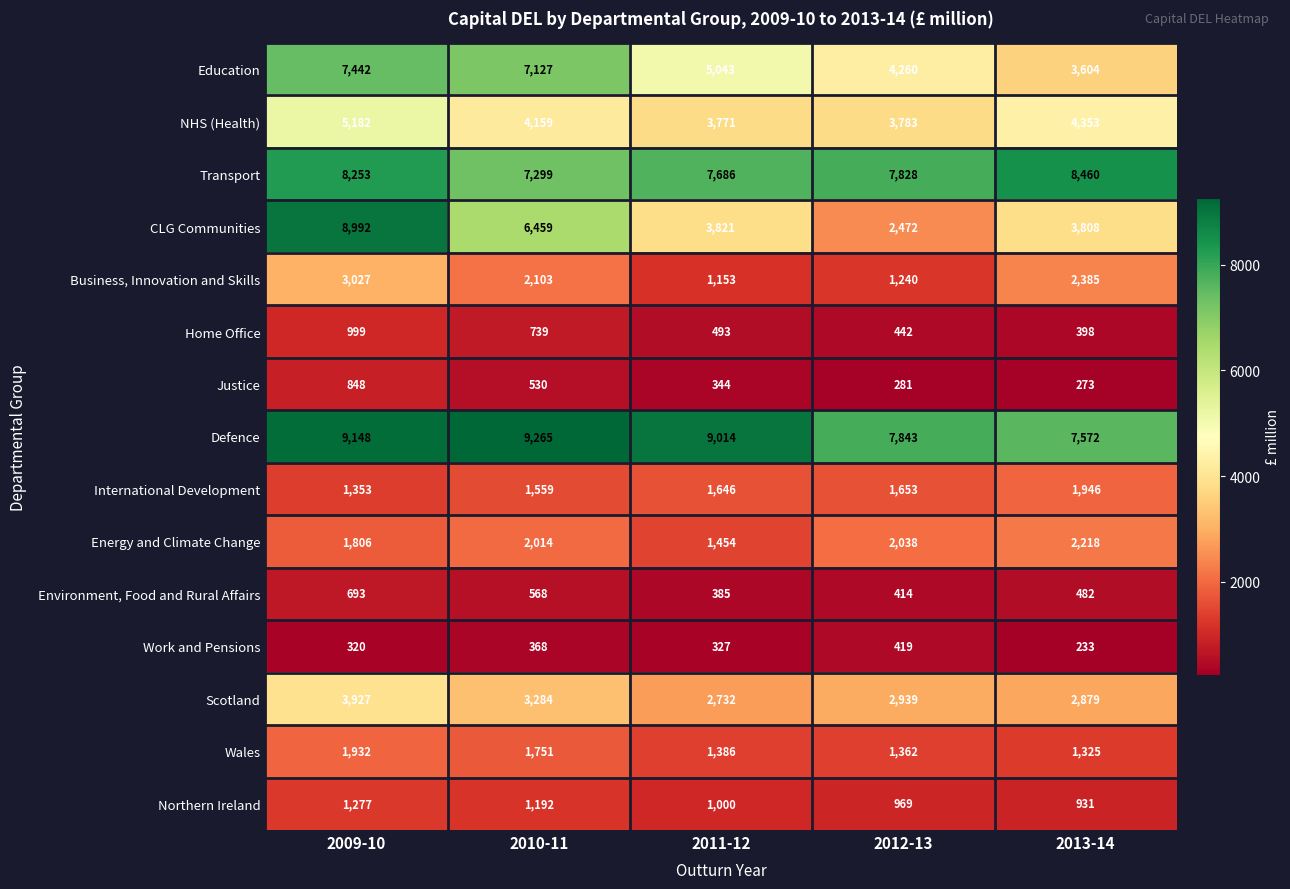

The value of Work and Pensions at 2009-10 is 320. True or false?

True